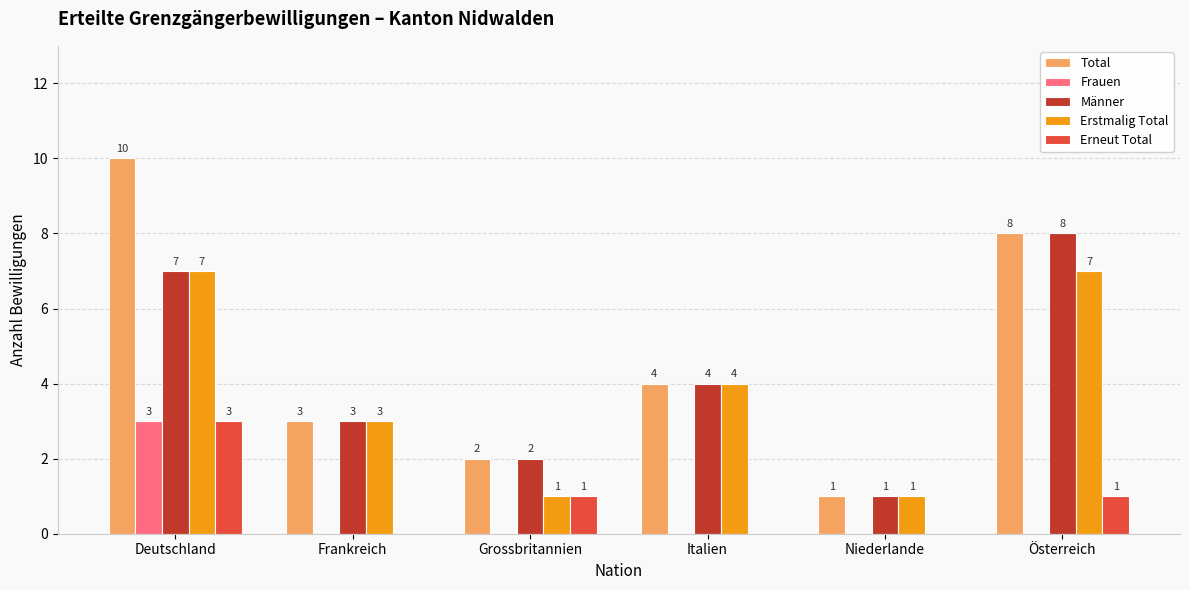

At which category is the sum across all series the highest?

Deutschland